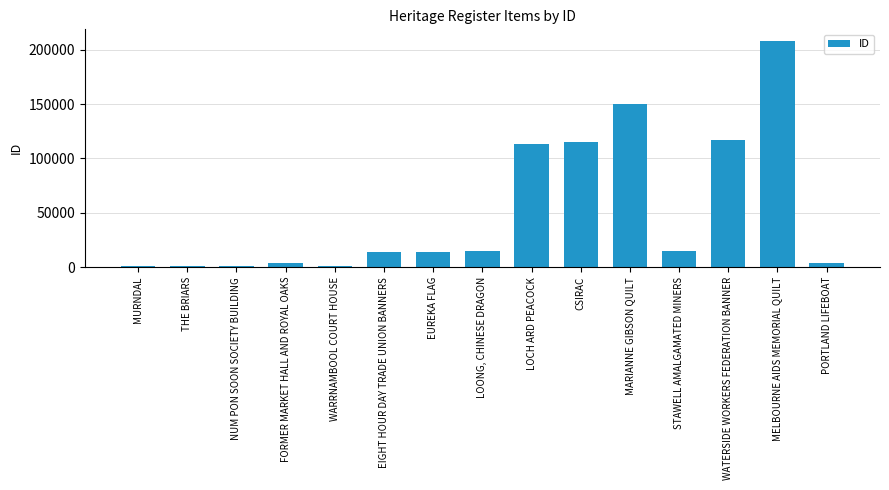

Which has a higher value, MURNDAL or MELBOURNE AIDS MEMORIAL QUILT?

MELBOURNE AIDS MEMORIAL QUILT